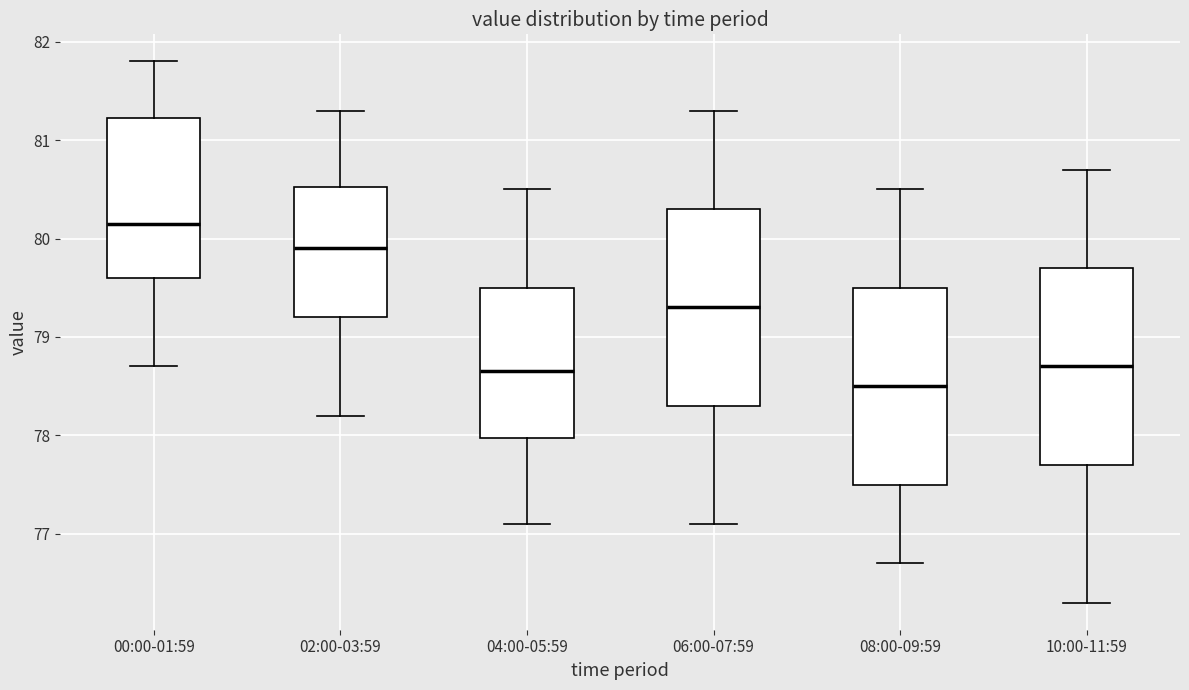

Which box's median line is the highest?

00:00-01:59